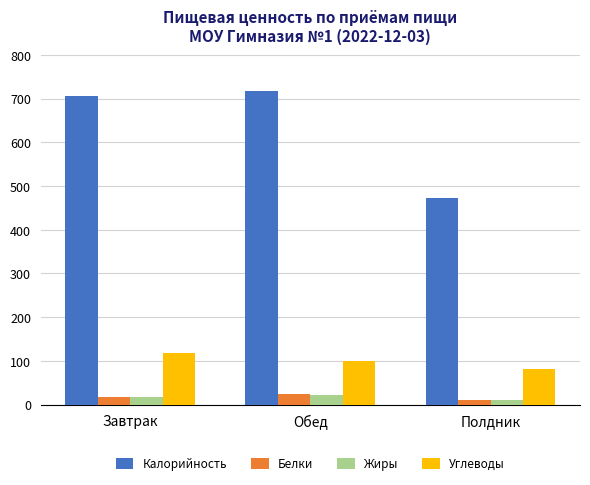

What is the sum of the Жиры values at Завтрак and Обед?

39.7